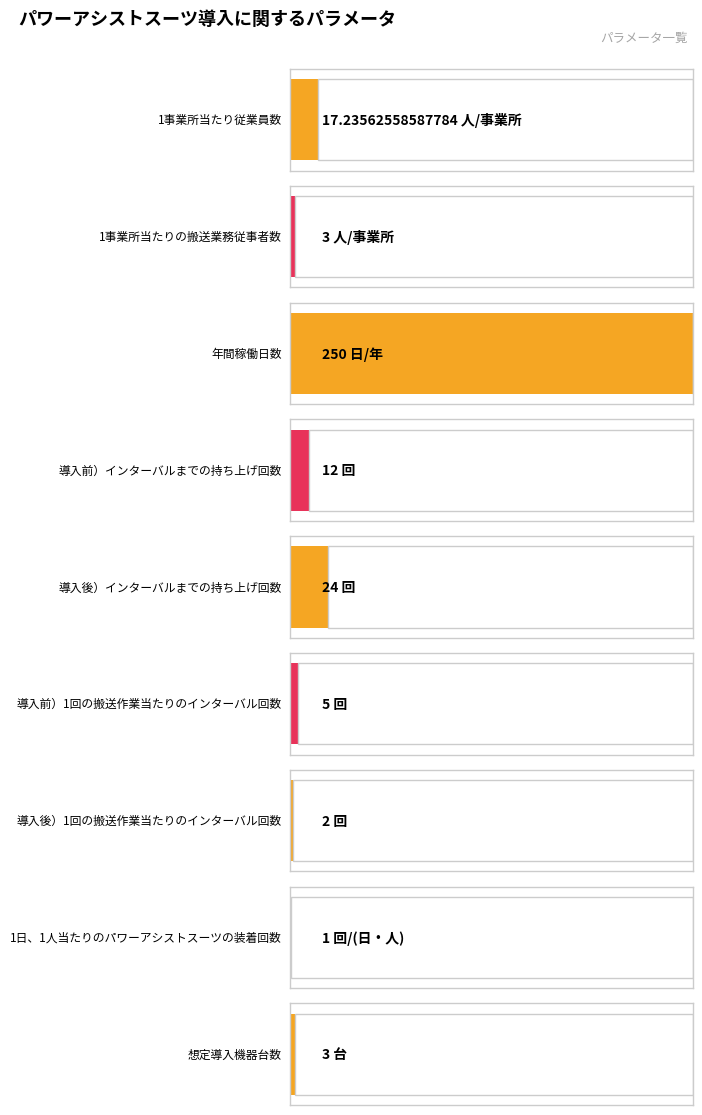

Where is the data nearest to the value 125?

導入後）インターバルまでの持ち上げ回数